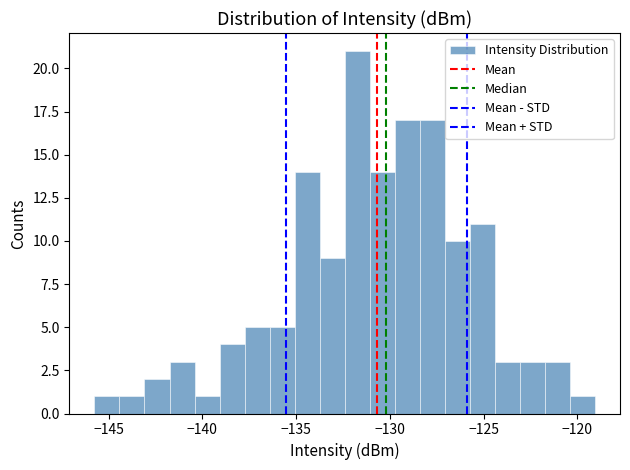

Around what value on the x-axis is the tallest bar? Give the approximate position of its centre, as read against the axis.

-131.5